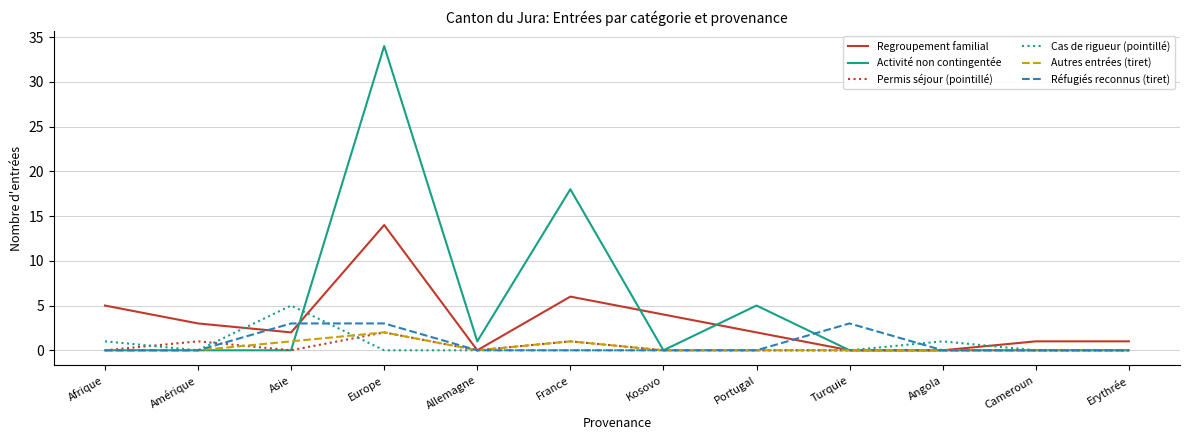

Is the value of Autres entrées (tiret) at Europe greater than the value of Cas de rigueur (pointillé) at Europe?

Yes